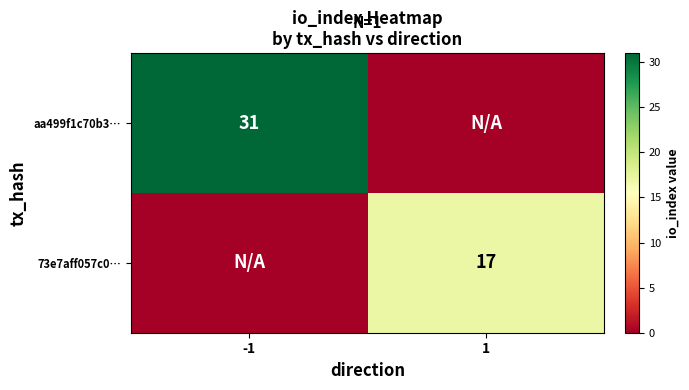

Is it true that 73e7aff057c0… equals 17 at 1?

True